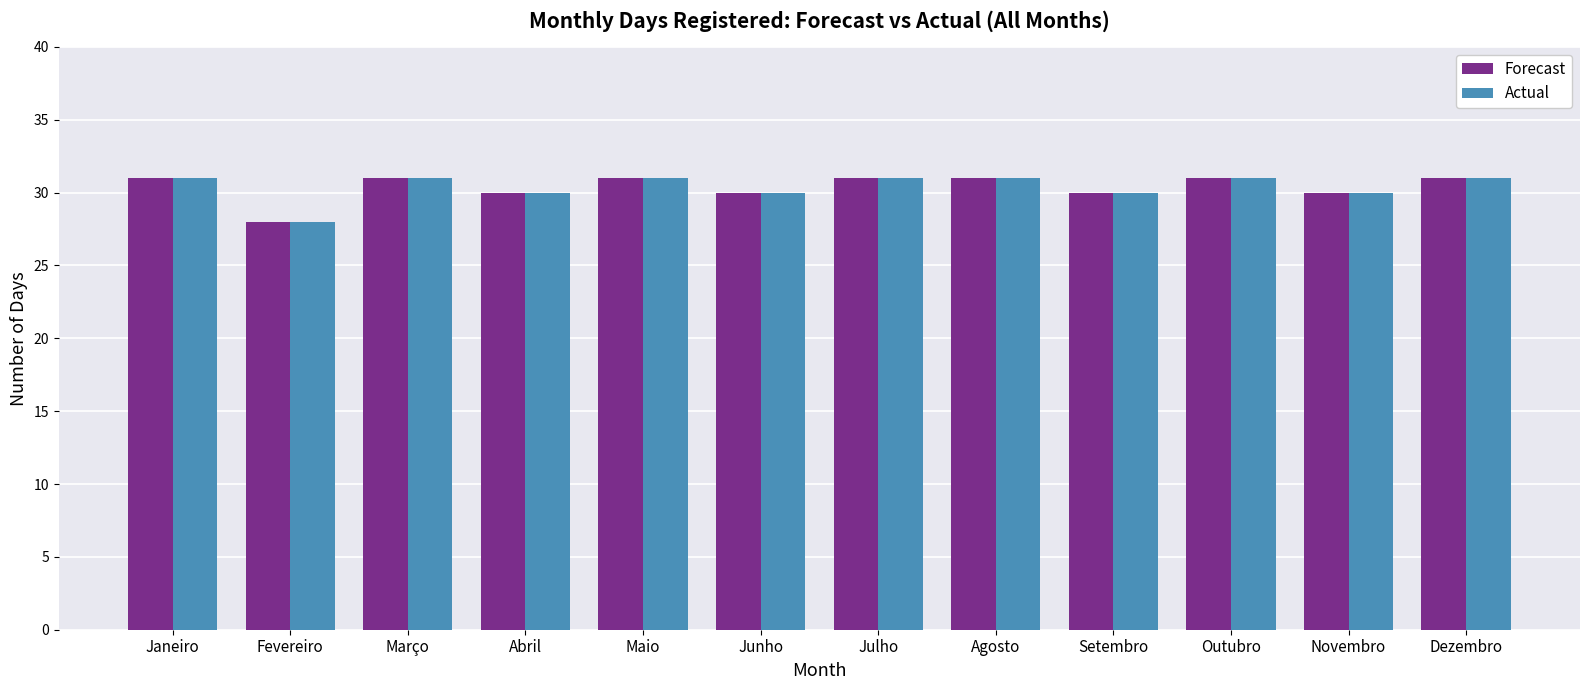

What position from the left is Março?

3